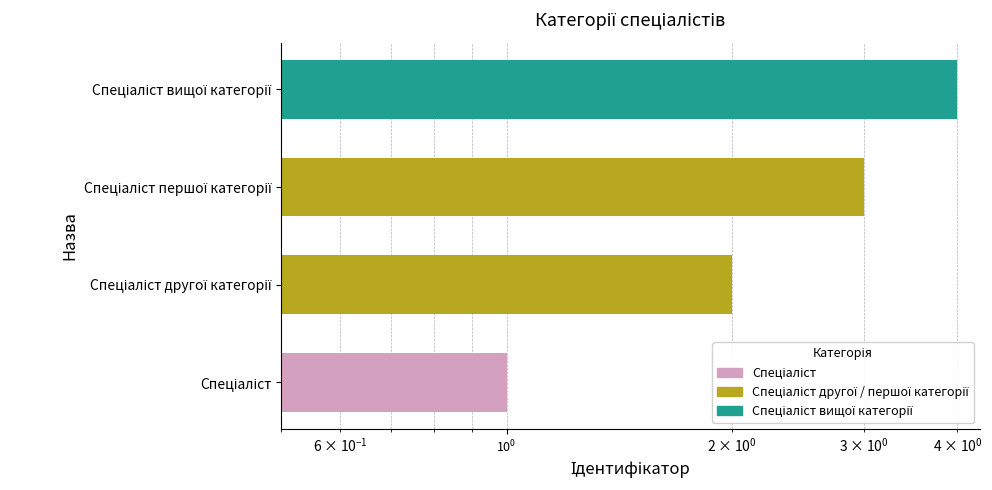

What is the difference between the maximum and minimum values?

3